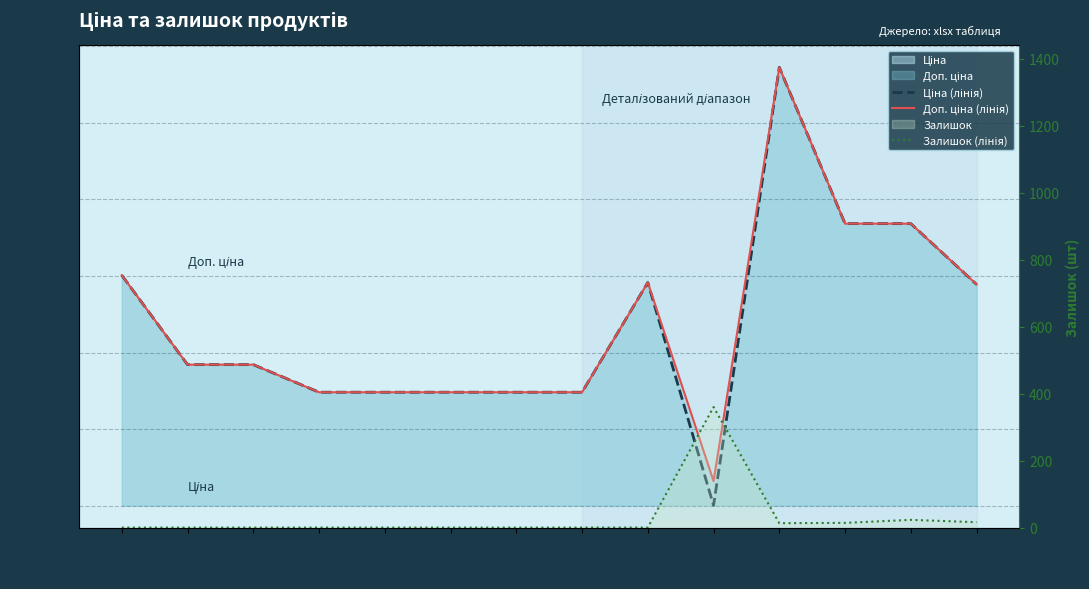

What is the sum of the Ціна (лінія) values at 285652231 and 287682231?

51659.3